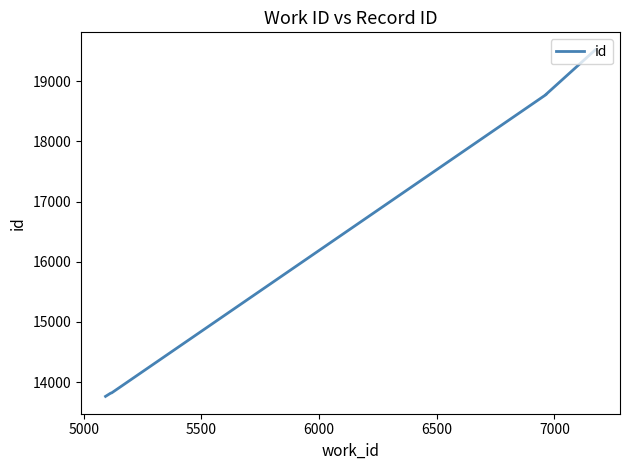

What is the minimum value shown in the chart?

13763